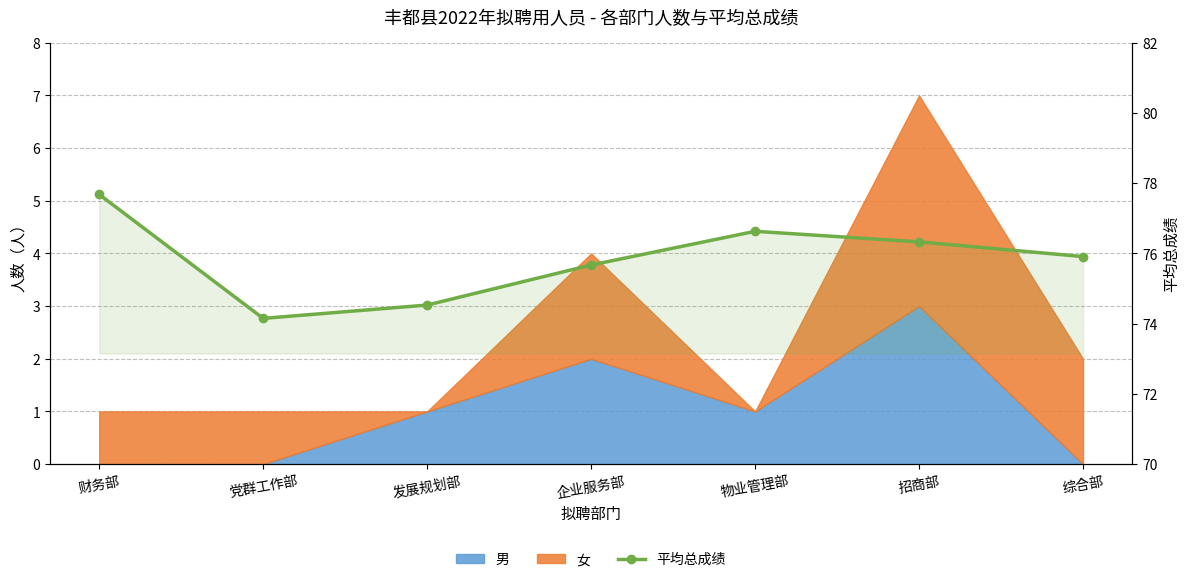

What is the label of the 2nd point from the left?

党群工作部